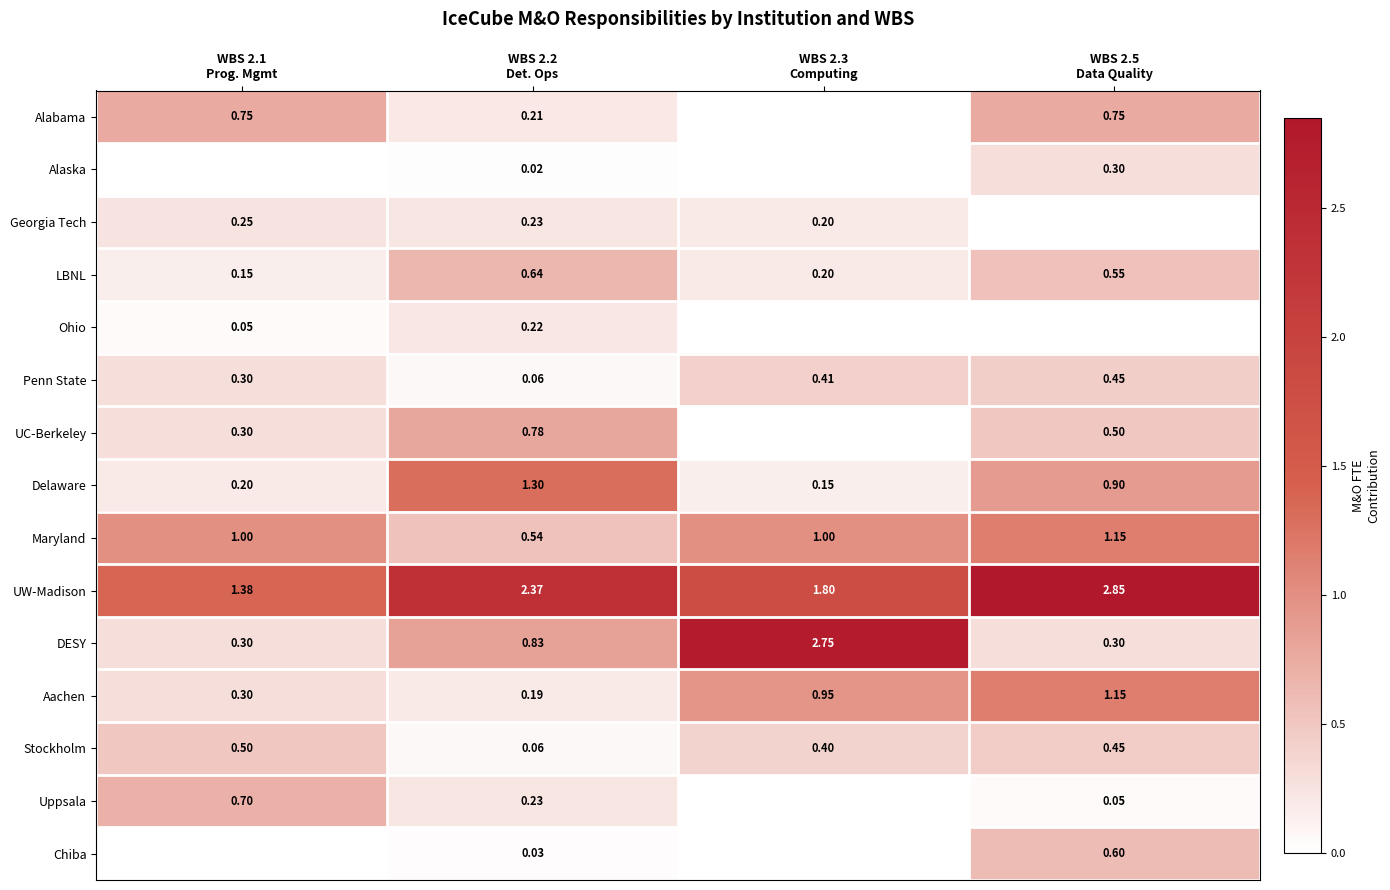

Is it true that Alabama equals 0.2 at WBS 2.1 Prog. Mgmt?

False